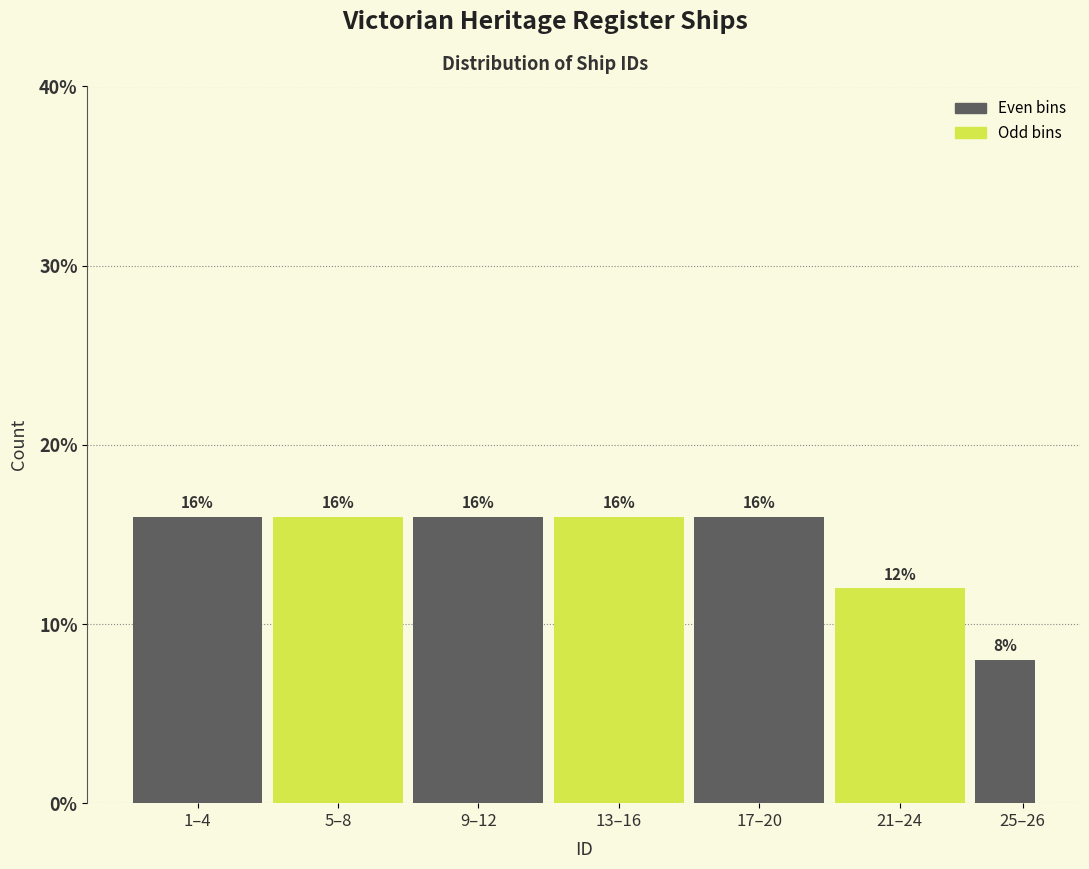

Reading left to right, what are all the values shown in this chart?

16	16	16	16	16	12	8